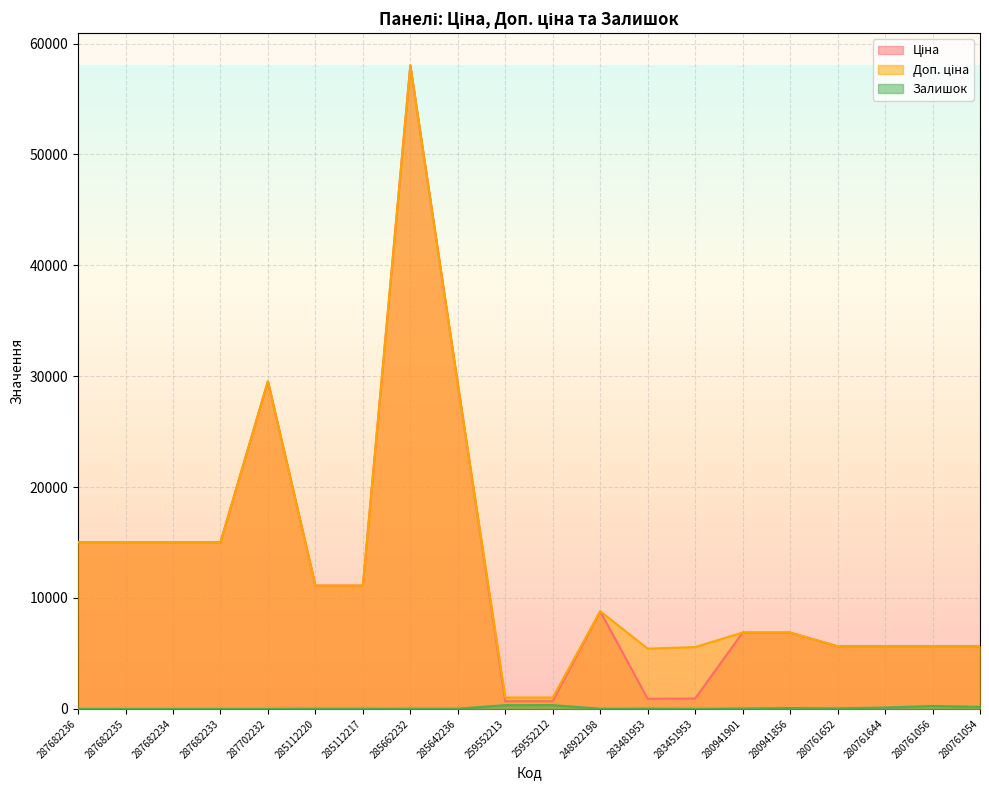

What is the difference between the maximum and minimum values in the Залишок series?

333.0